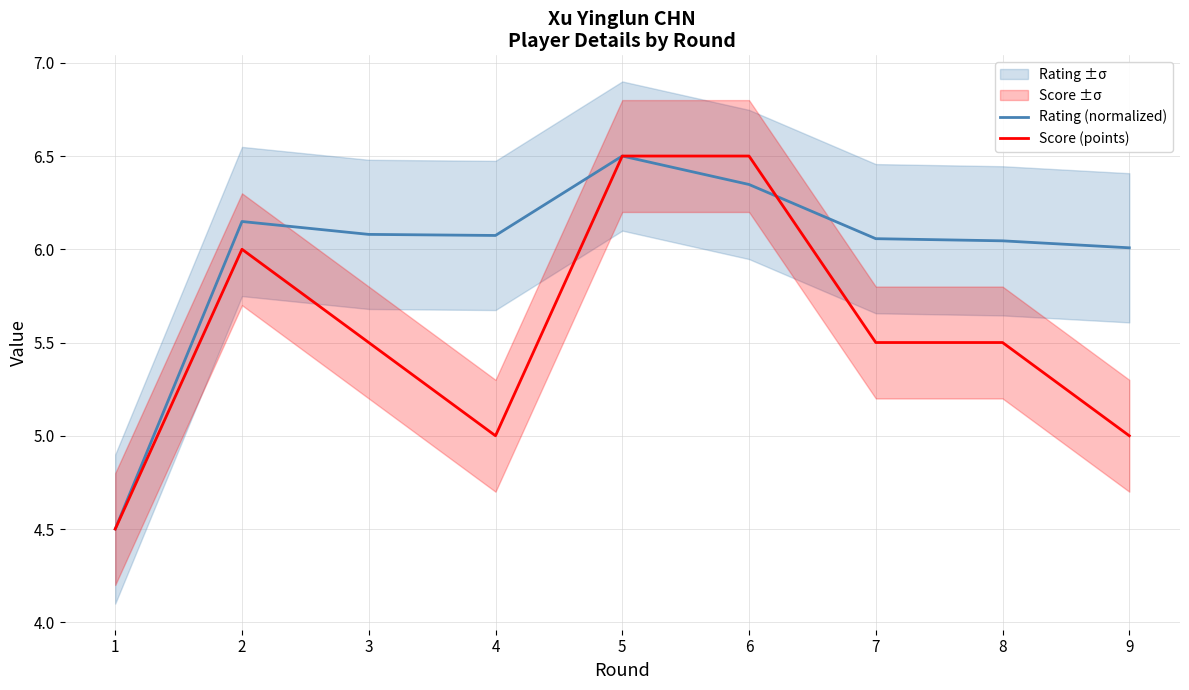

Rank the series at 1 from lowest to highest value.

Rating (normalized), Score (points)